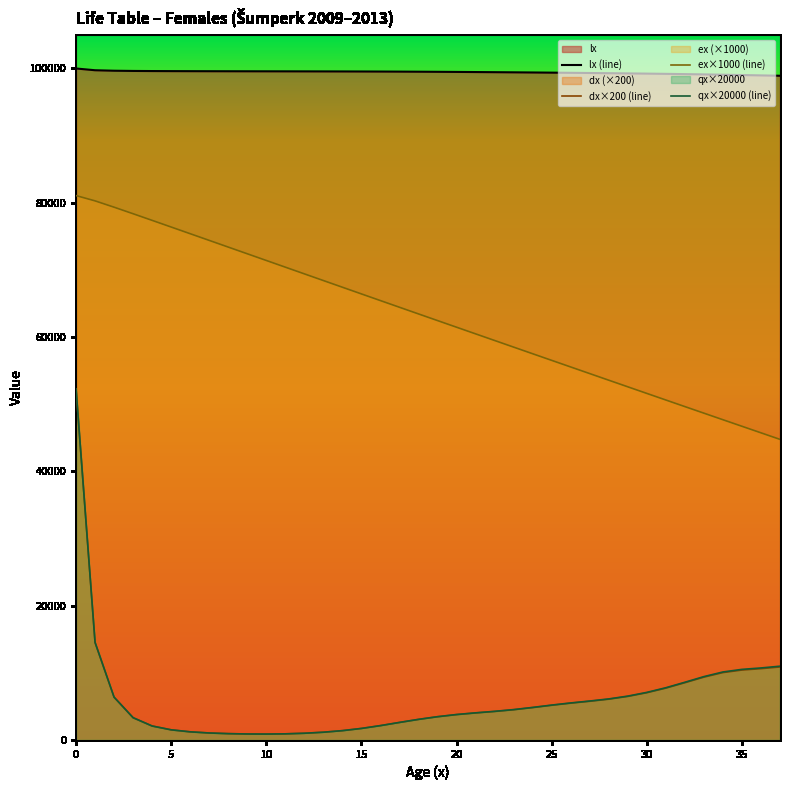

What is the lowest value of the lx (line) series?

98918.0